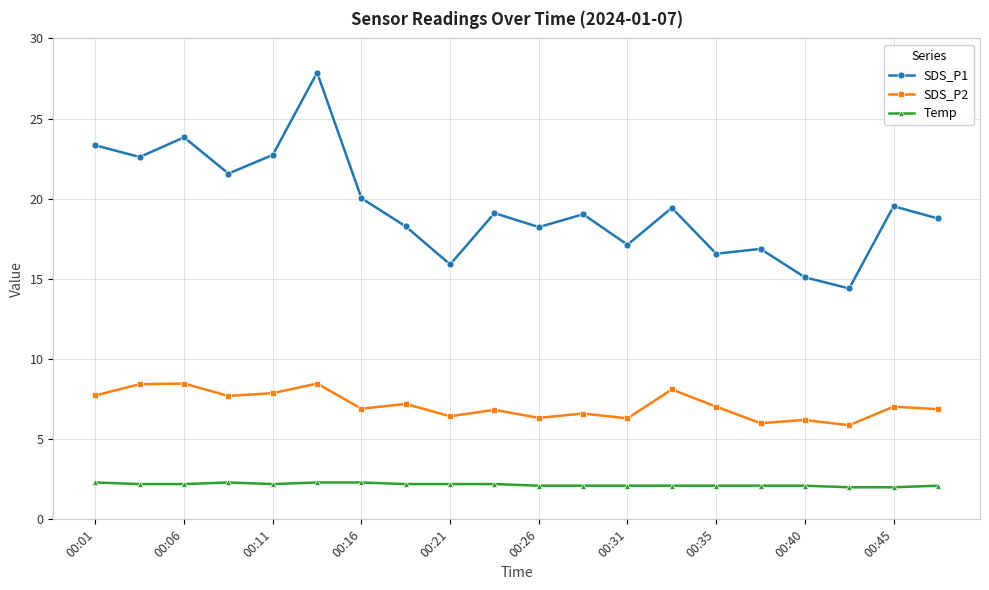

Which series has the largest range (max minus min)?

SDS_P1